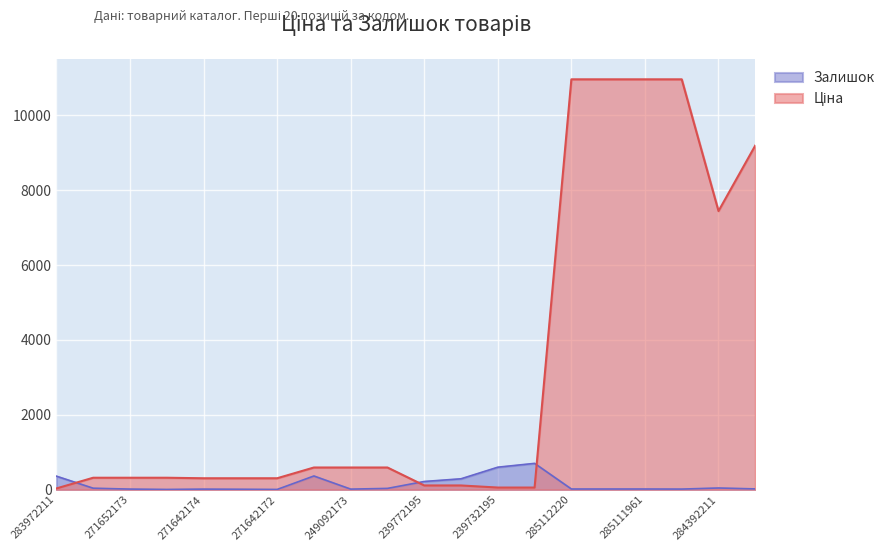

What value does the Ціна series have at 239772195?

111.8